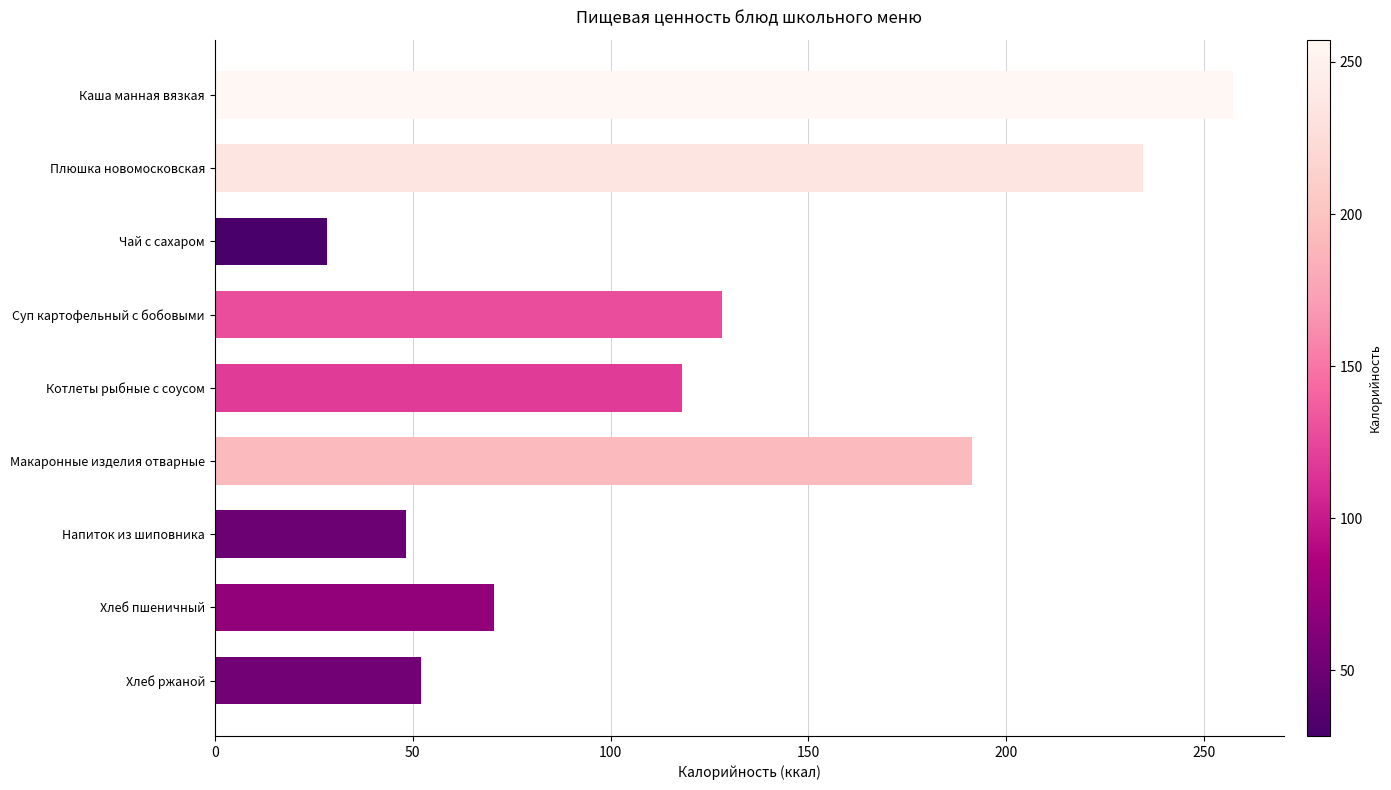

What is the greatest value displayed?

257.3